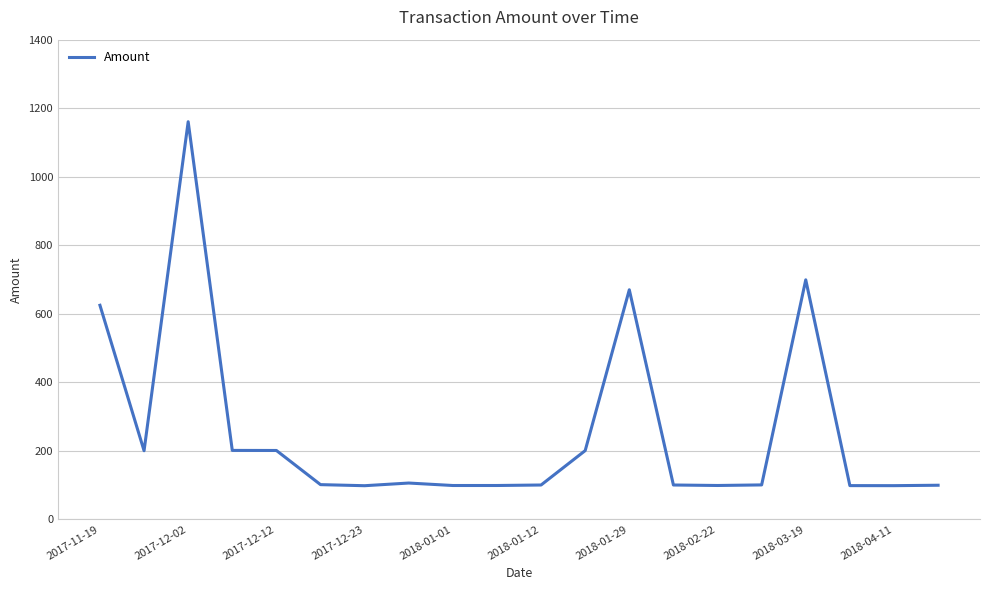

What is the difference between the maximum and minimum values?

1062.5